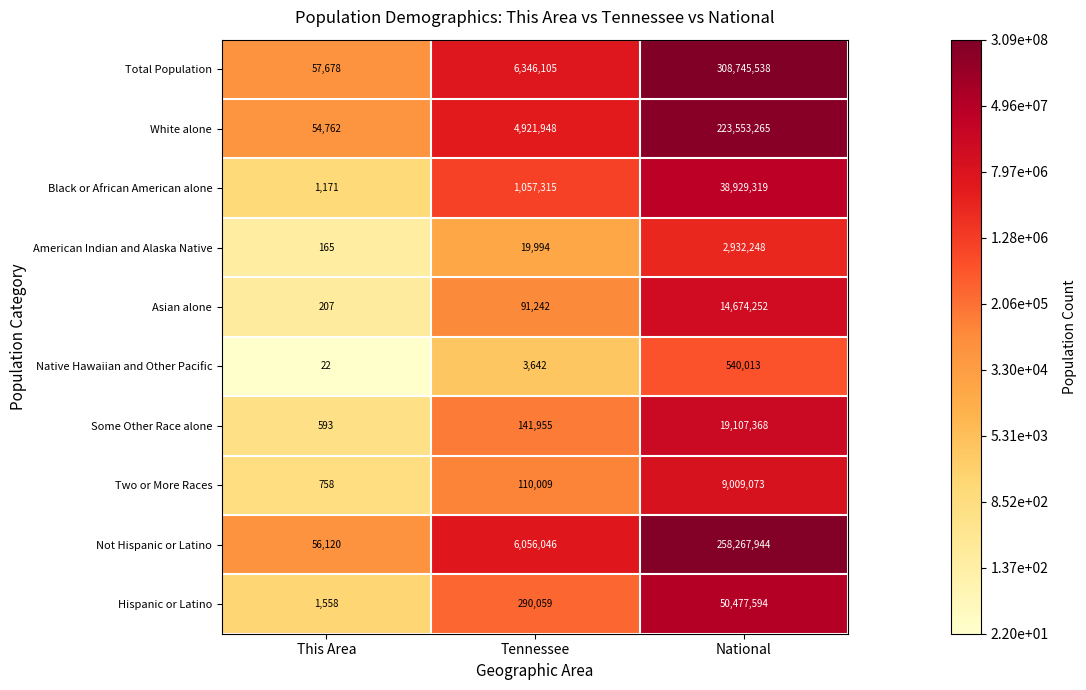

Which series has the largest total across all categories?

Total Population